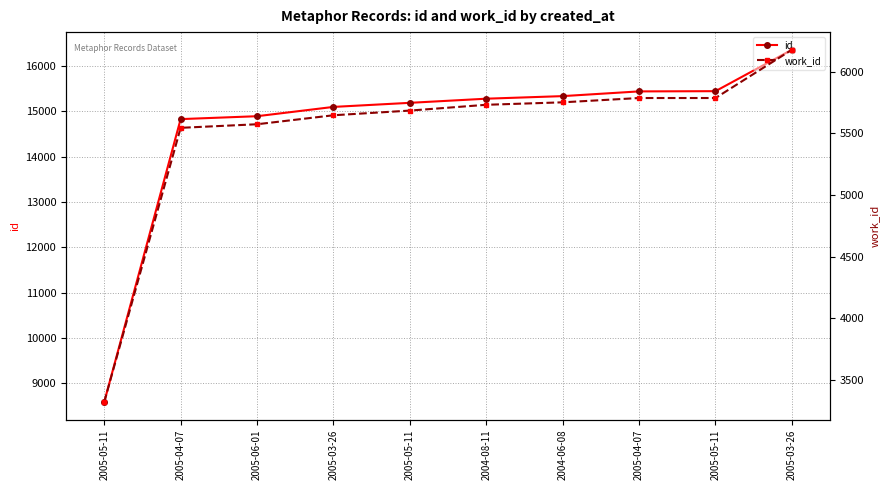

Where does the id series first go above 15275?

2004-06-08